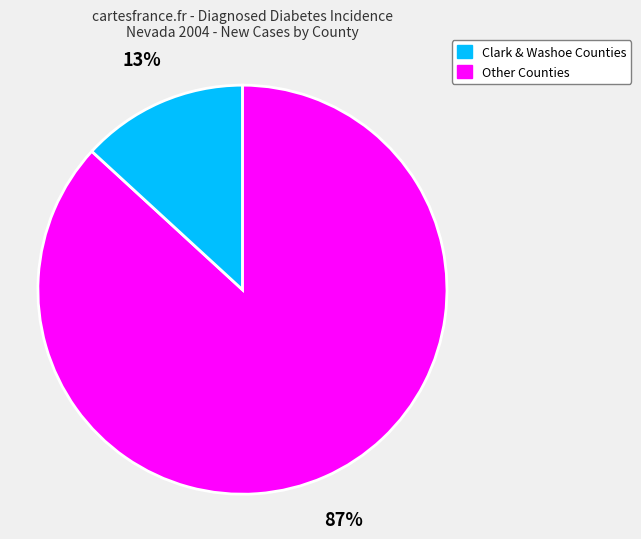

Does any single category account for the majority?

Yes